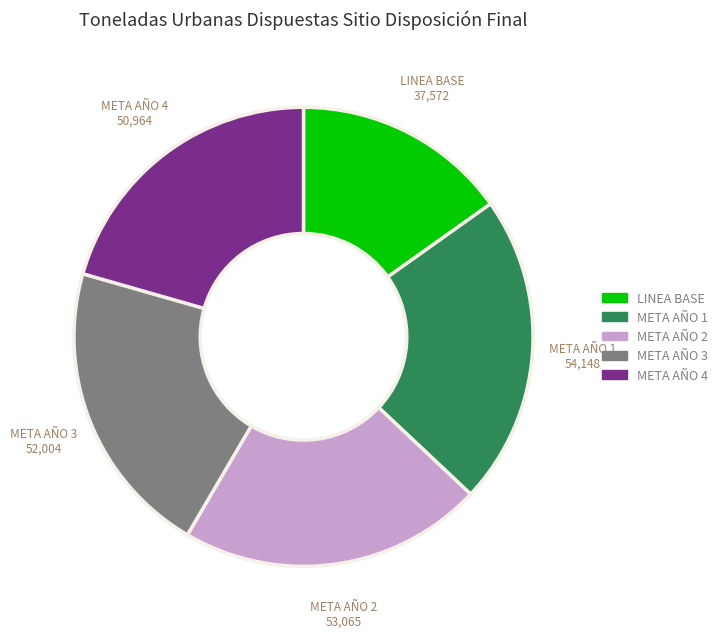

Does any single category account for the majority?

No